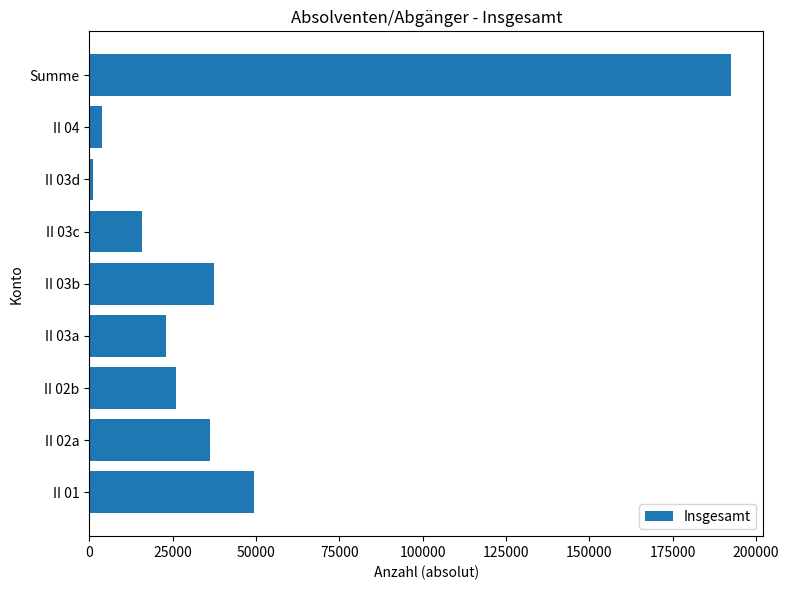

Are the bars grouped side by side (vs. stacked)?

No